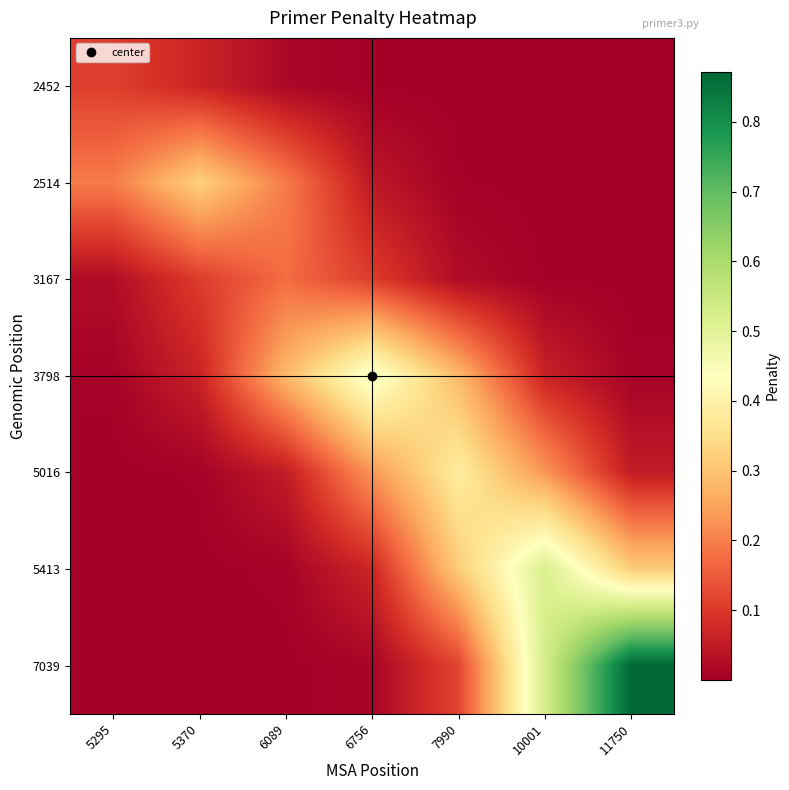

What is the spread (max minus min) of values at 6756?

0.5